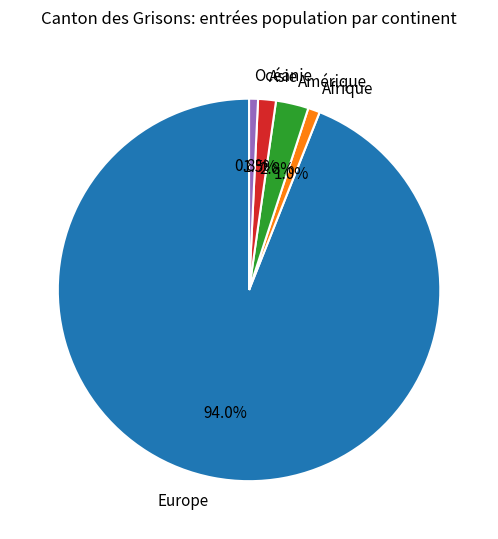

What is the total percentage of Afrique and Amérique?

3.8%